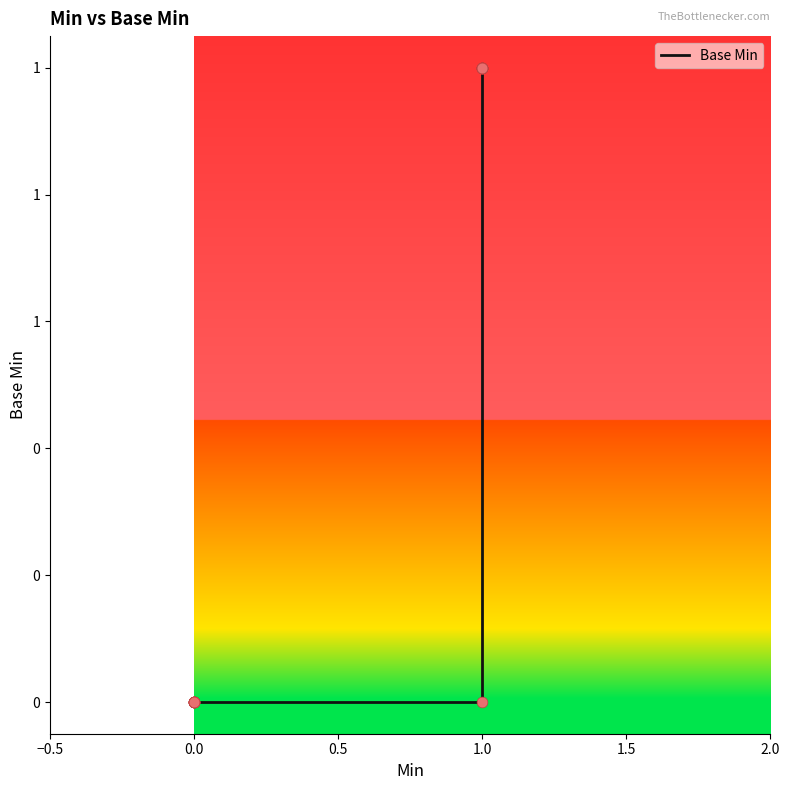

Which has a higher value, 0.0 or 1.0?

1.0